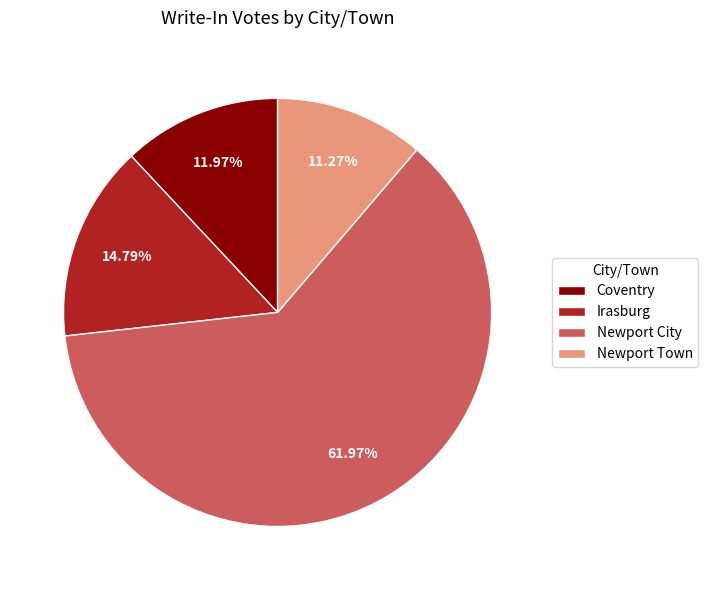

Is the sum of Irasburg and Coventry greater than half?

No